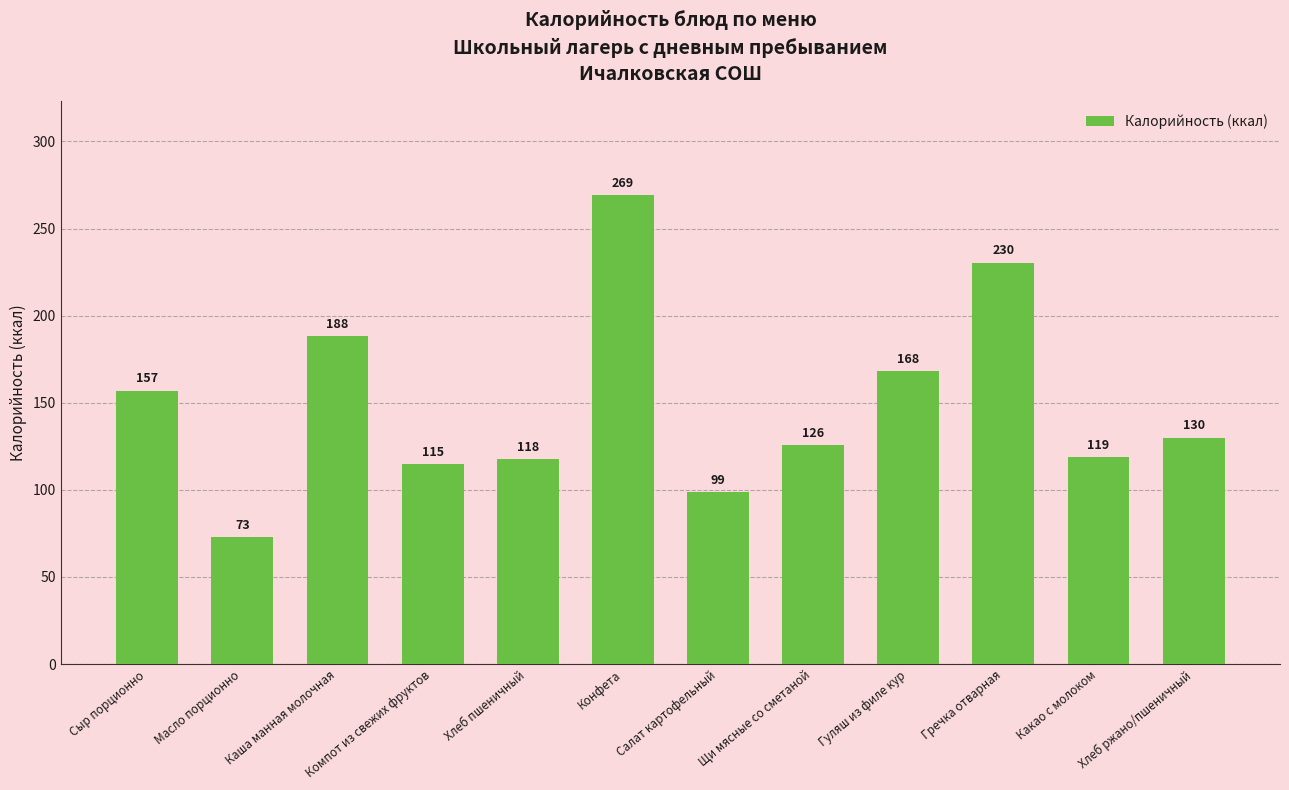

List the labels in order of value, largest first.

Конфета, Гречка отварная, Каша манная молочная, Гуляш из филе кур, Сыр порционно, Хлеб ржано/пшеничный, Щи мясные со сметаной, Какао с молоком, Хлеб пшеничный, Компот из свежих фруктов, Салат картофельный, Масло порционно